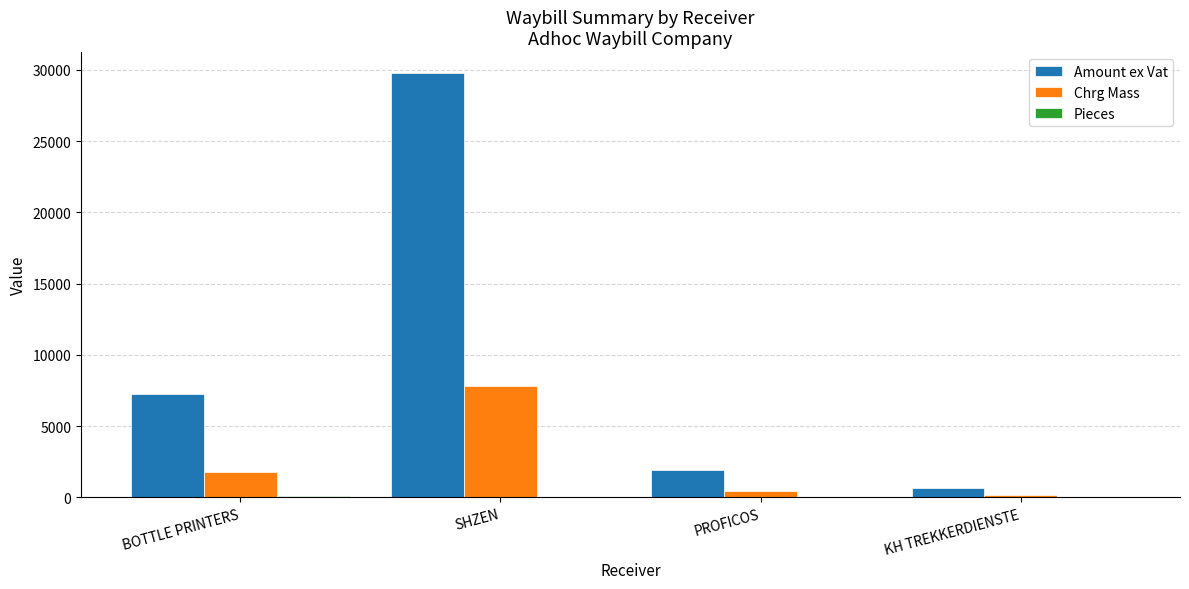

What is the sum of all Amount ex Vat values?

39607.3